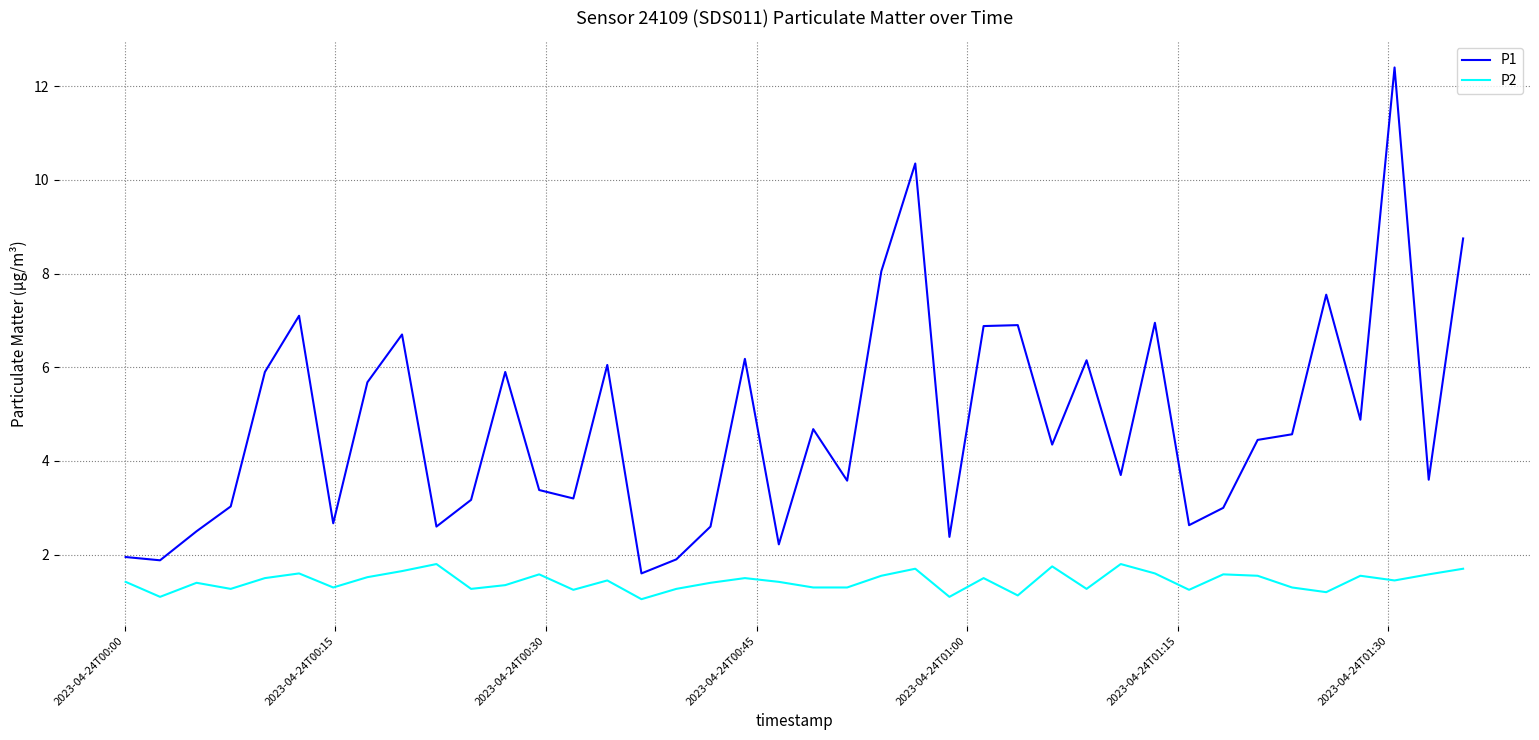

True or false: P2 and P1 intersect in this chart.

False